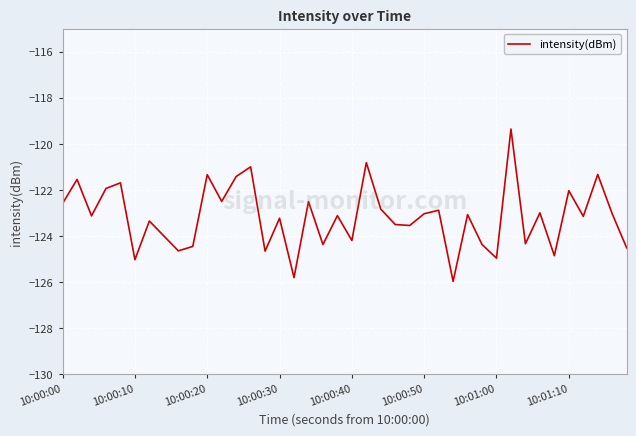

How many lines are shown in the chart?

1